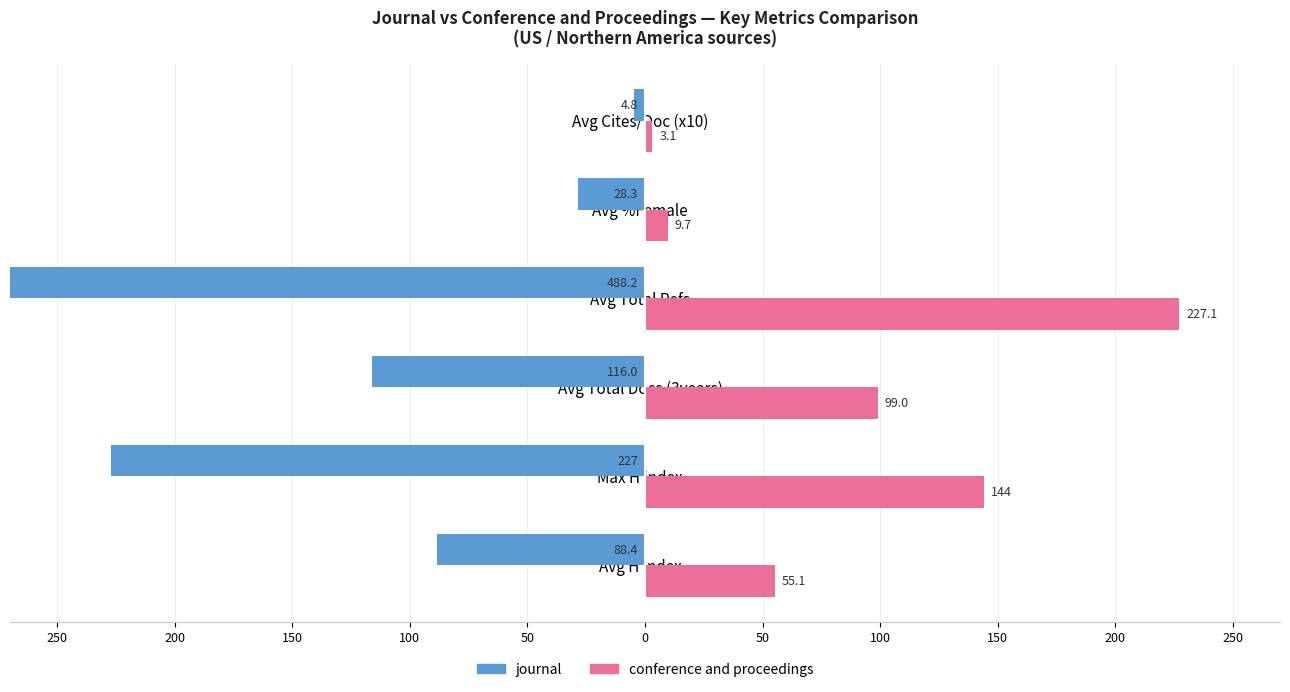

The value of conference and proceedings at Avg Cites/Doc (x10) is 3.1. True or false?

True